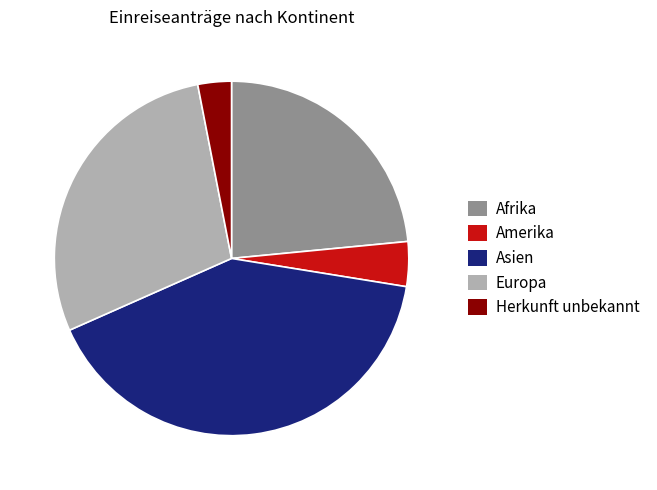

Which has a higher value, Afrika or Europa?

Europa